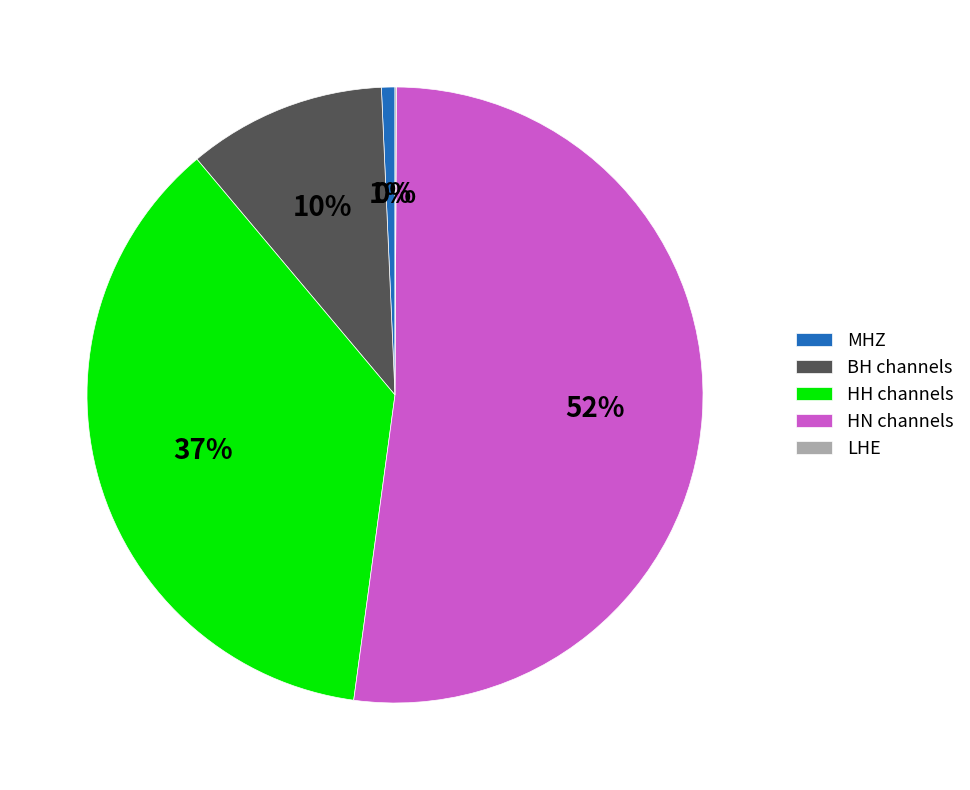

To the nearest percent, what portion does BH channels represent?

10%